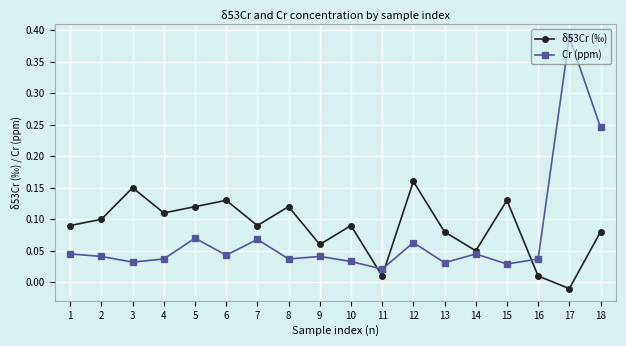

Between 15 and 16, which series saw the biggest shift?

δ53Cr (‰)